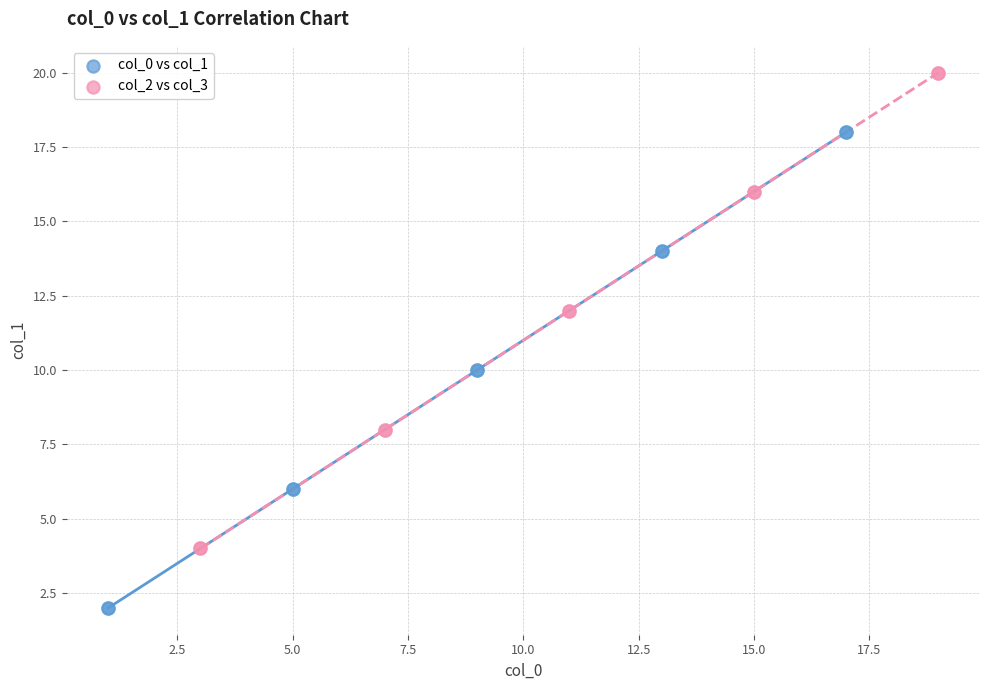

Which series contains the highest Y value?

col_2 vs col_3